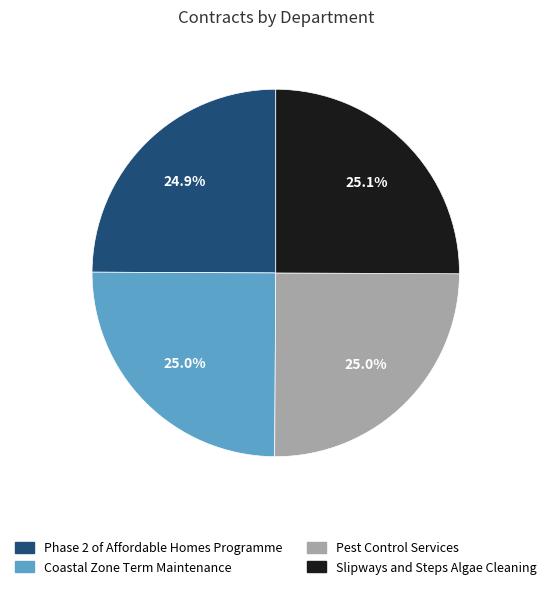

How many slices are in this pie chart?

4